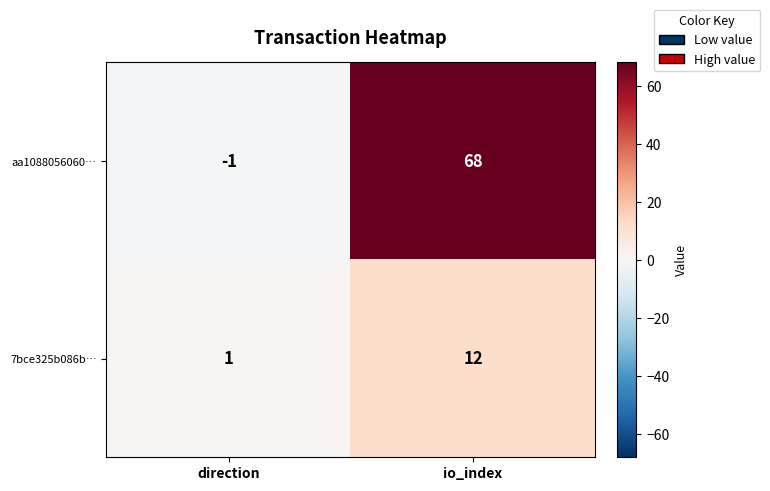

What is the maximum value for aa1088056060…?

68